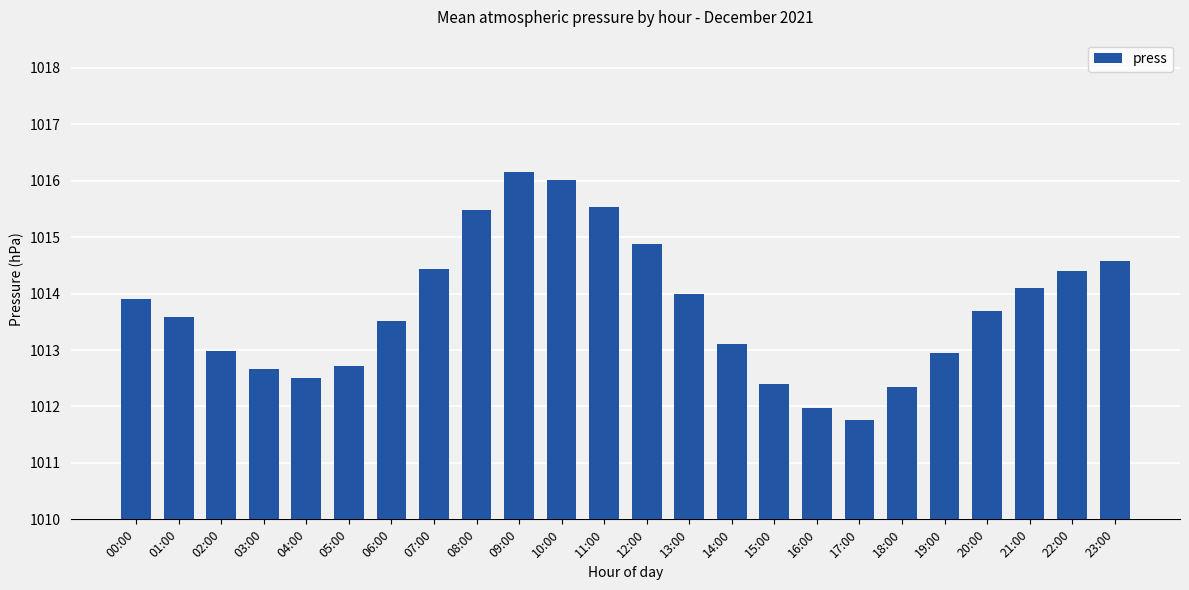

Which label corresponds to the smallest value in the chart?

17:00